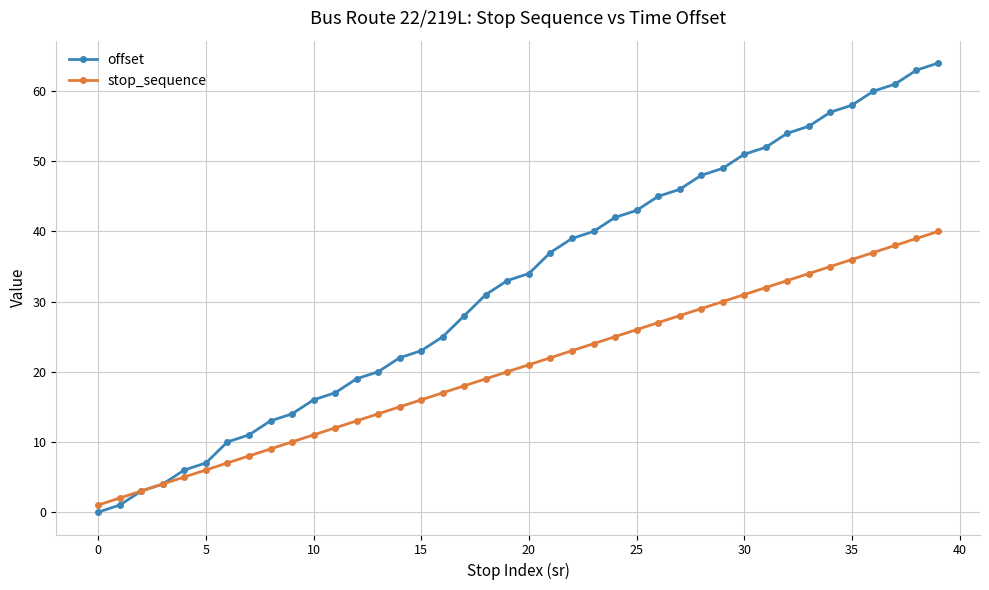

What is the greatest value displayed?

64